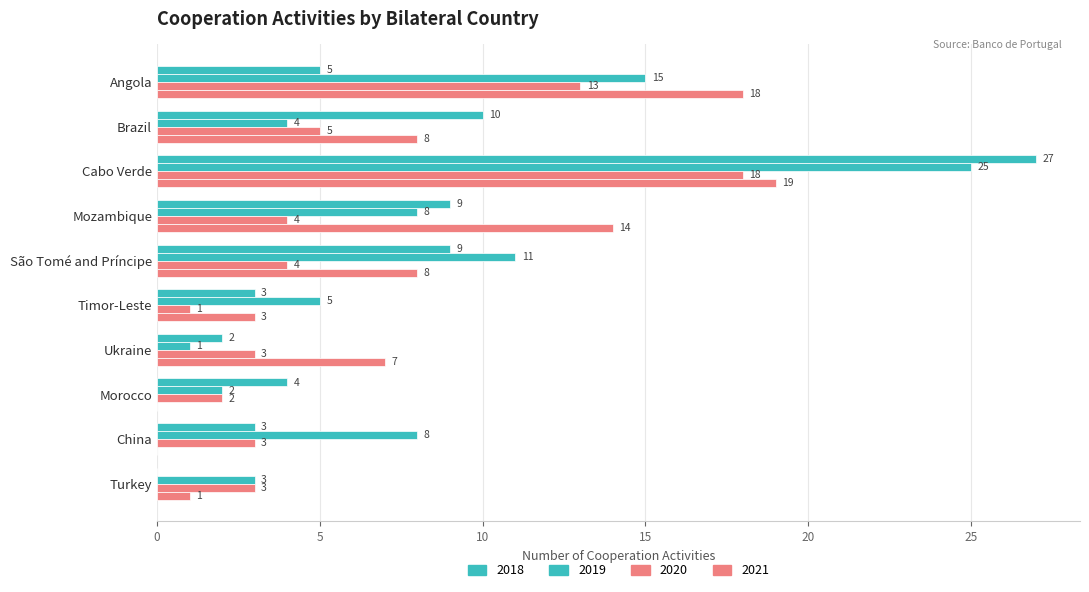

What is the sum of all 2018 values?

72